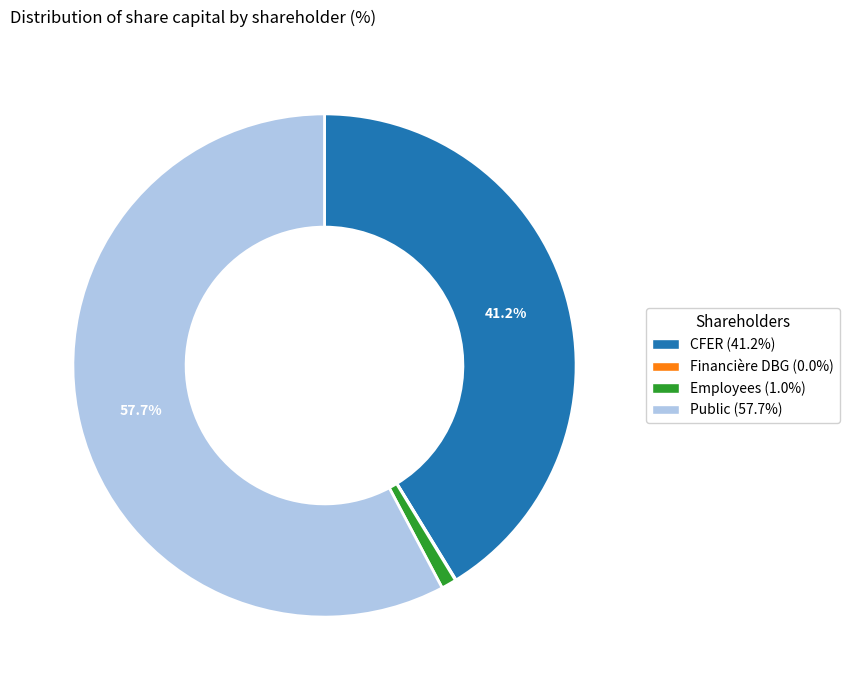

To the nearest percent, what is the average slice percentage?

25%